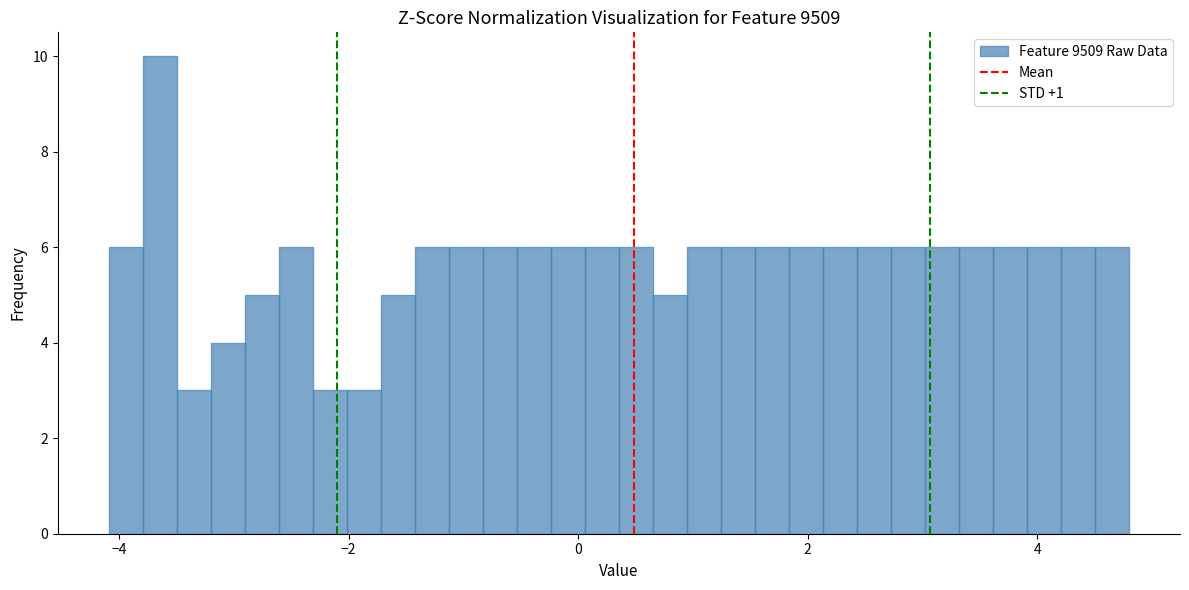

Read against the x-axis, roughly where is the centre of the tallest bar?

-3.6